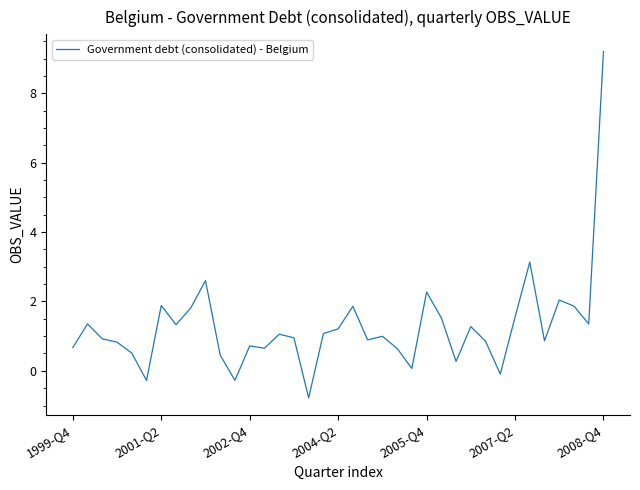

What is the maximum value shown in the chart?

9.2